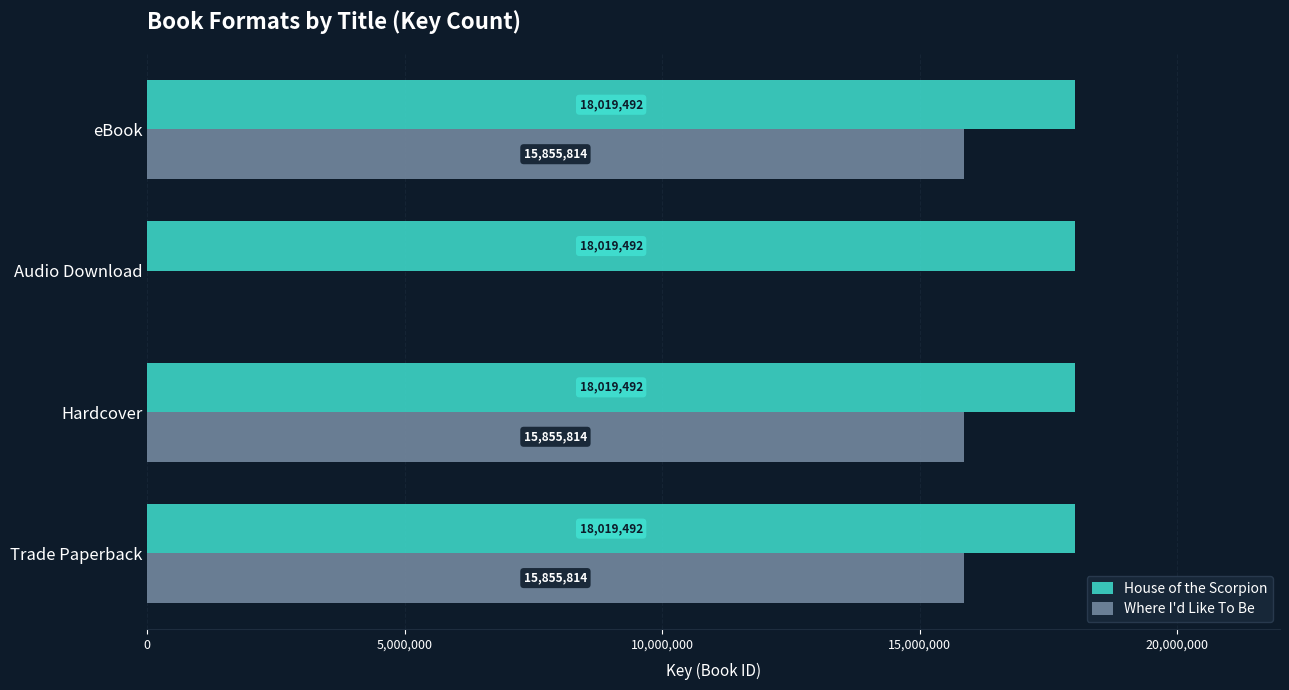

What is the total value across all series at Trade Paperback?

33875306